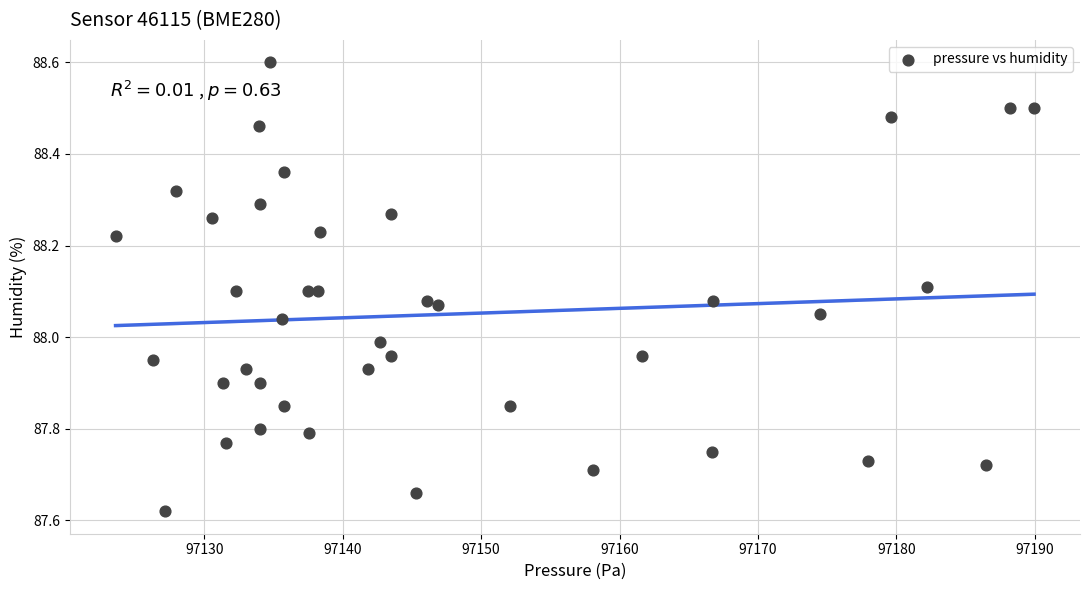

What is the range of Y values (max minus min)?

1.0